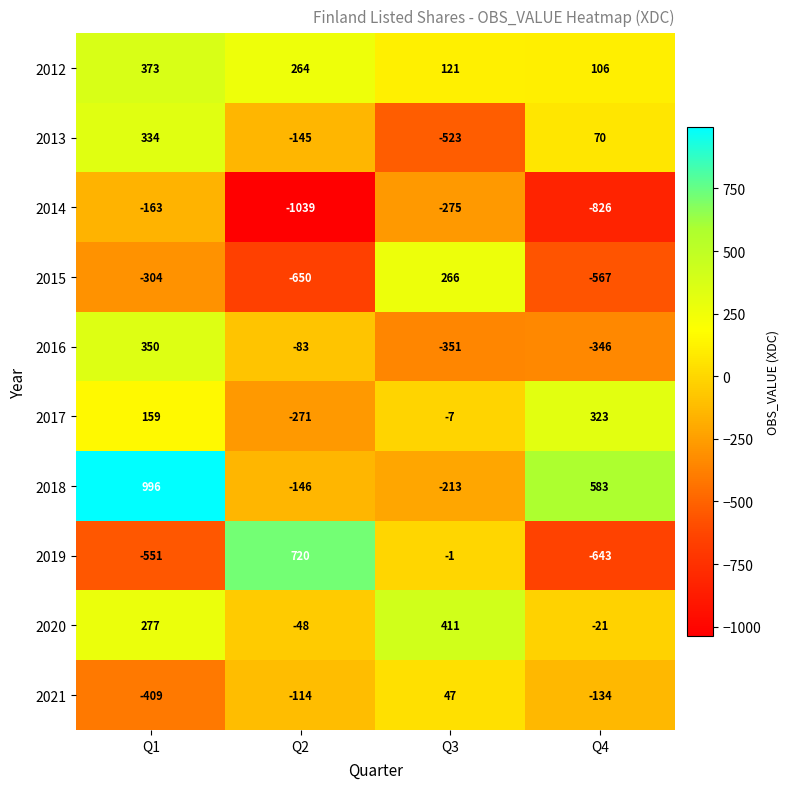

Which series has the largest range (max minus min)?

2019